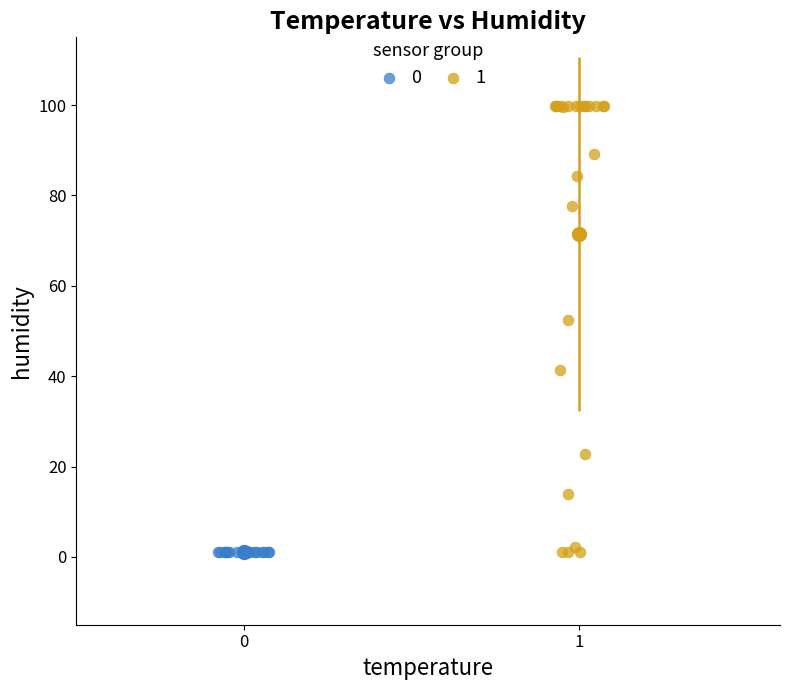

What are all the series names shown in the legend?

0, 1